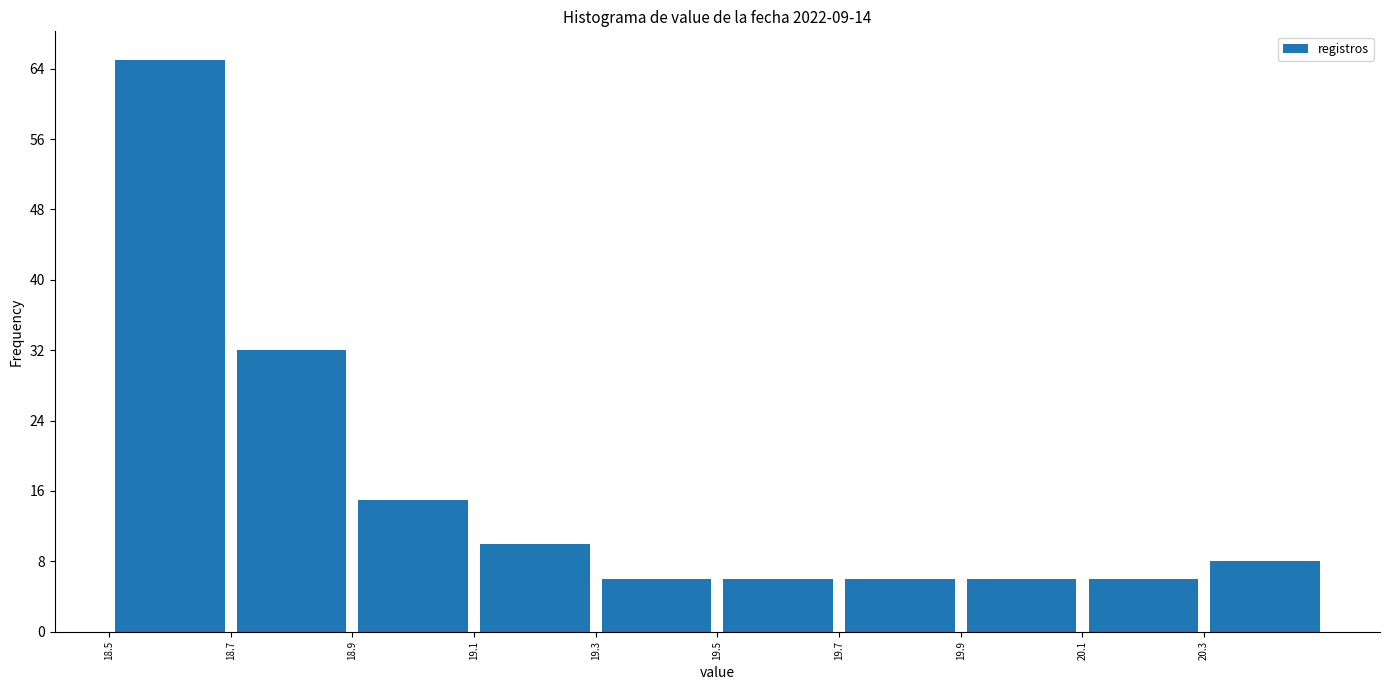

How tall is the bar that spans 20.3 to 20.5 on the x-axis? The values are not printed on the chart, so give them approximately, as read against the axis.

8